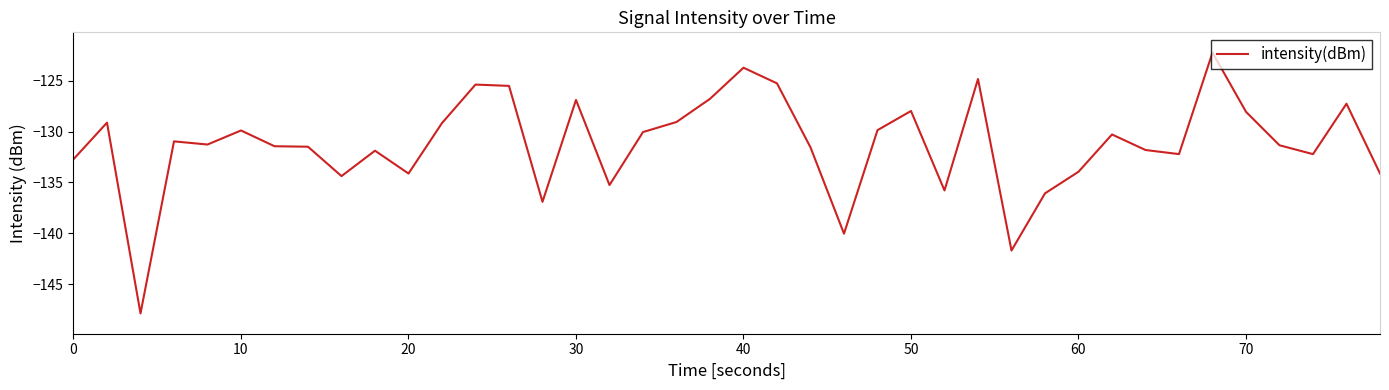

What is the greatest value displayed?

-122.2